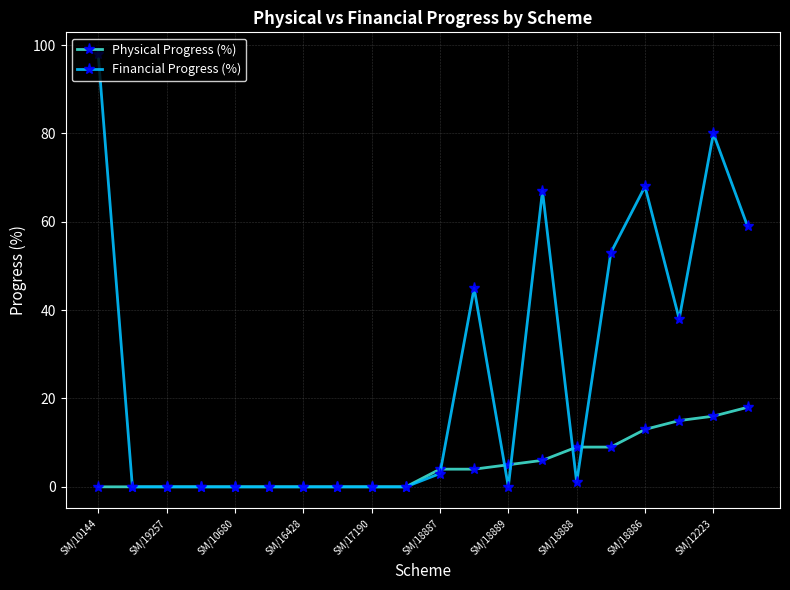

Which series has the largest range (max minus min)?

Financial Progress (%)